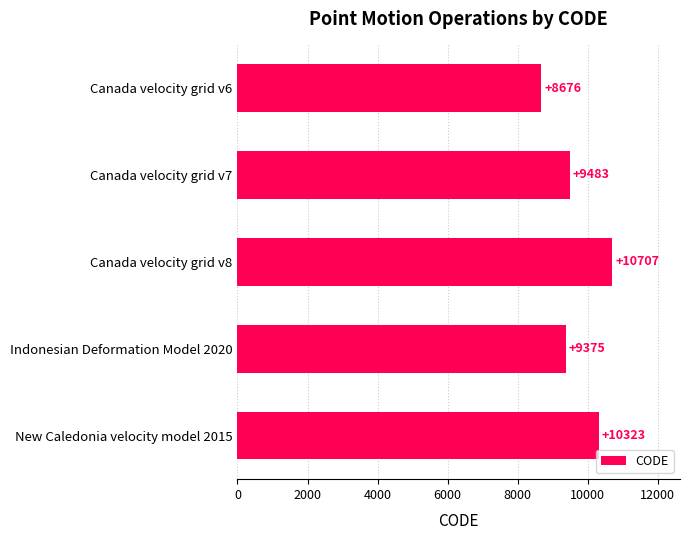

What is the value of the 5th bar from the top?

10323